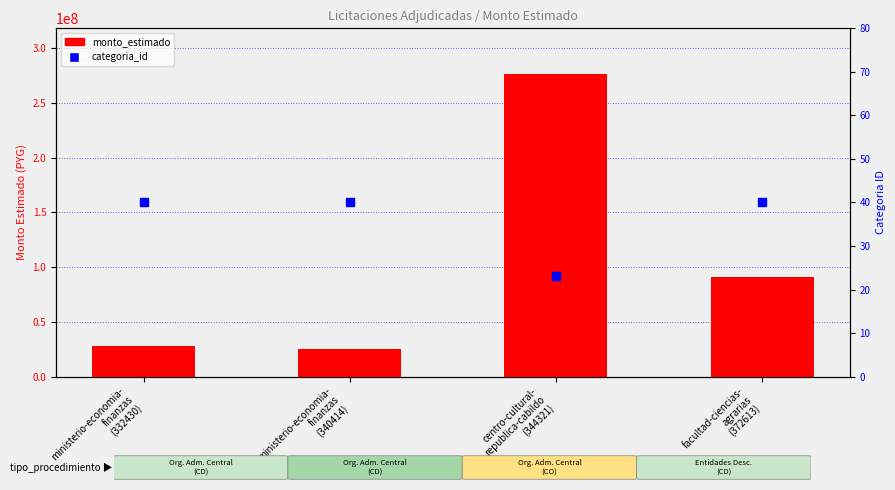

Which series reaches the minimum Y coordinate?

categoria_id